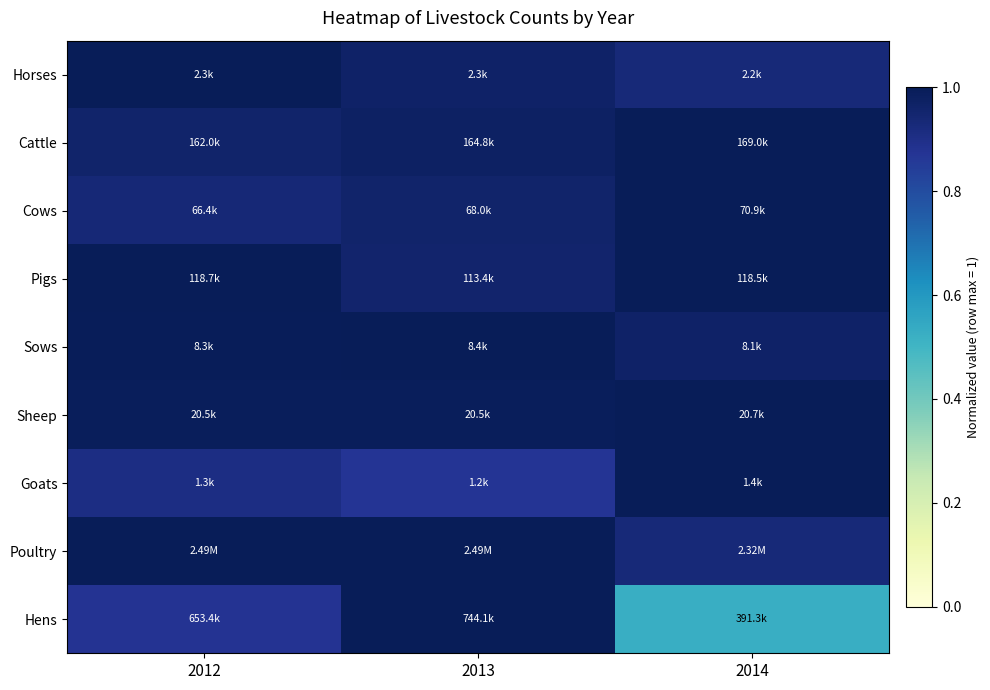

How many categories are shown in the chart?

3